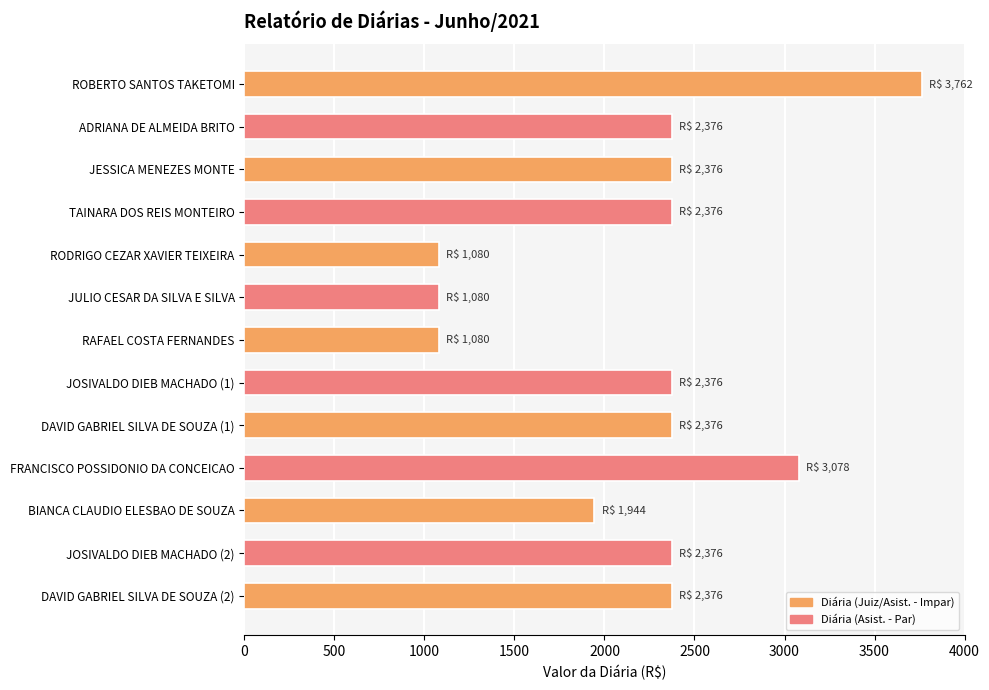

Reading top to bottom, transcribe all the data shown in this chart.

ROBERTO SANTOS TAKETOMI=3762	ADRIANA DE ALMEIDA BRITO=2376	JESSICA MENEZES MONTE=2376	TAINARA DOS REIS MONTEIRO=2376	RODRIGO CEZAR XAVIER TEIXEIRA=1080	JULIO CESAR DA SILVA E SILVA=1080	RAFAEL COSTA FERNANDES=1080	JOSIVALDO DIEB MACHADO (1)=2376	DAVID GABRIEL SILVA DE SOUZA (1)=2376	FRANCISCO POSSIDONIO DA CONCEICAO=3078	BIANCA CLAUDIO ELESBAO DE SOUZA=1944	JOSIVALDO DIEB MACHADO (2)=2376	DAVID GABRIEL SILVA DE SOUZA (2)=2376